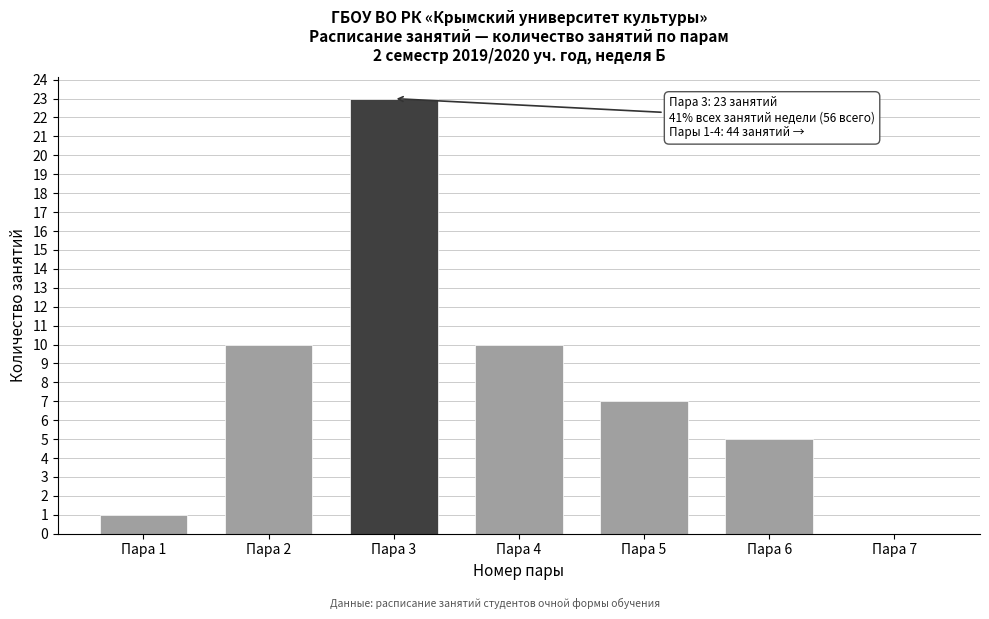

Reading left to right, extract all data points from this chart.

Пара 1=1	Пара 2=10	Пара 3=23	Пара 4=10	Пара 5=7	Пара 6=5	Пара 7=0